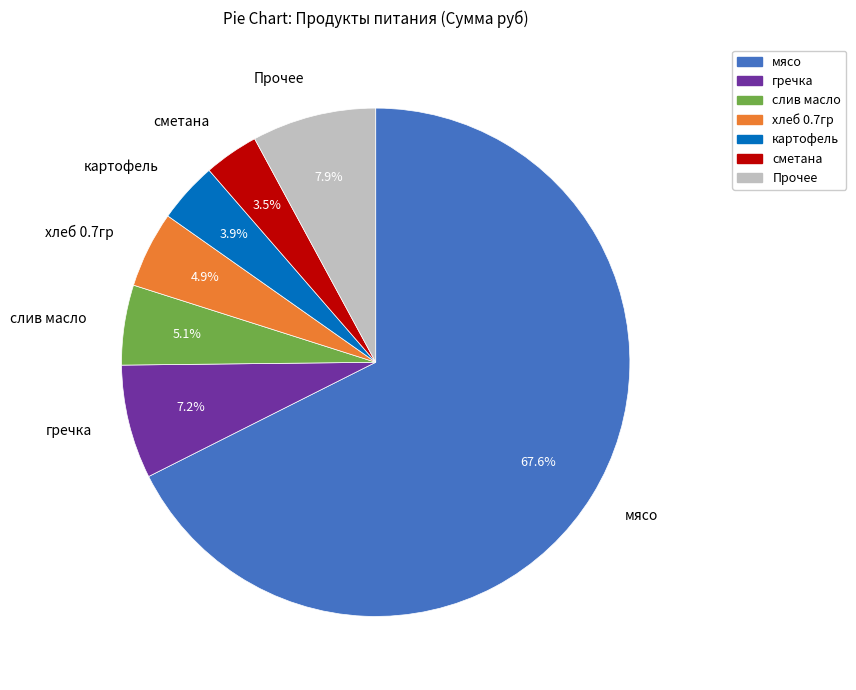

Is there a majority slice in this chart?

Yes